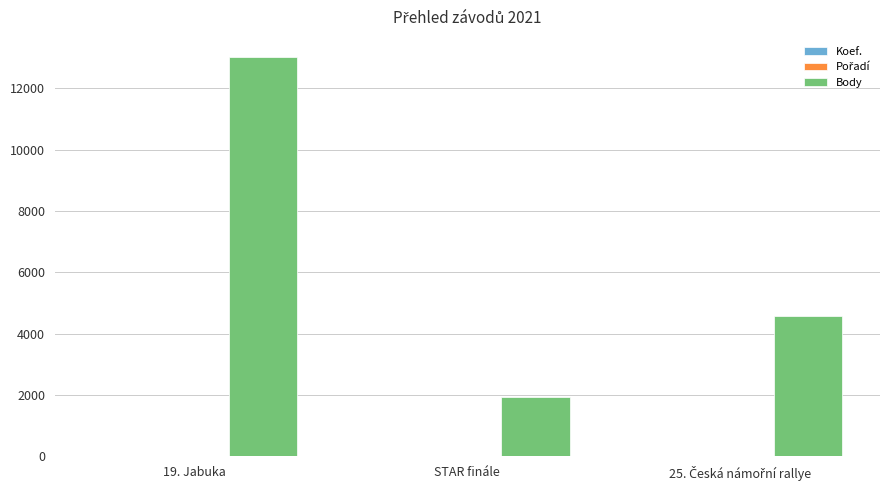

What is the maximum value shown in the chart?

13026